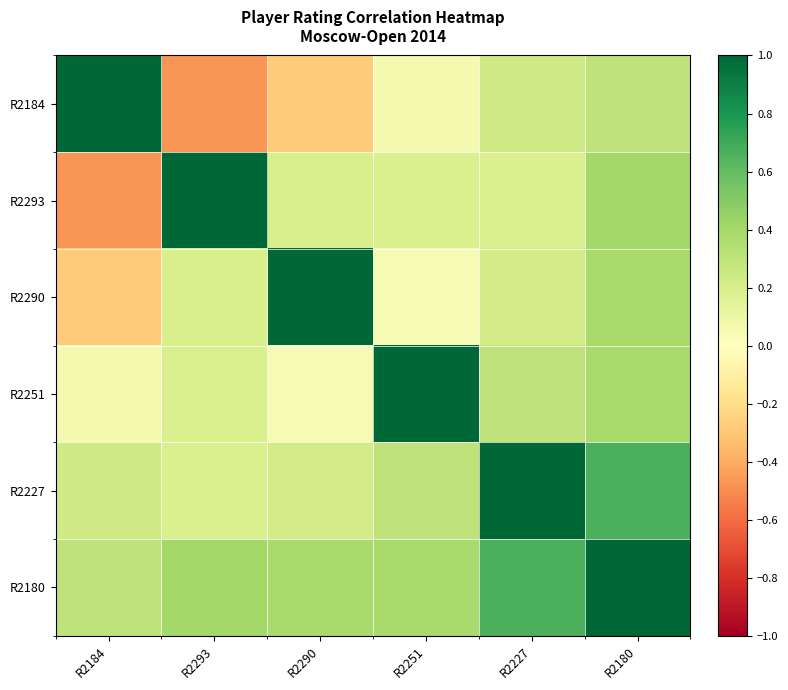

How many distinct data groups are displayed?

6